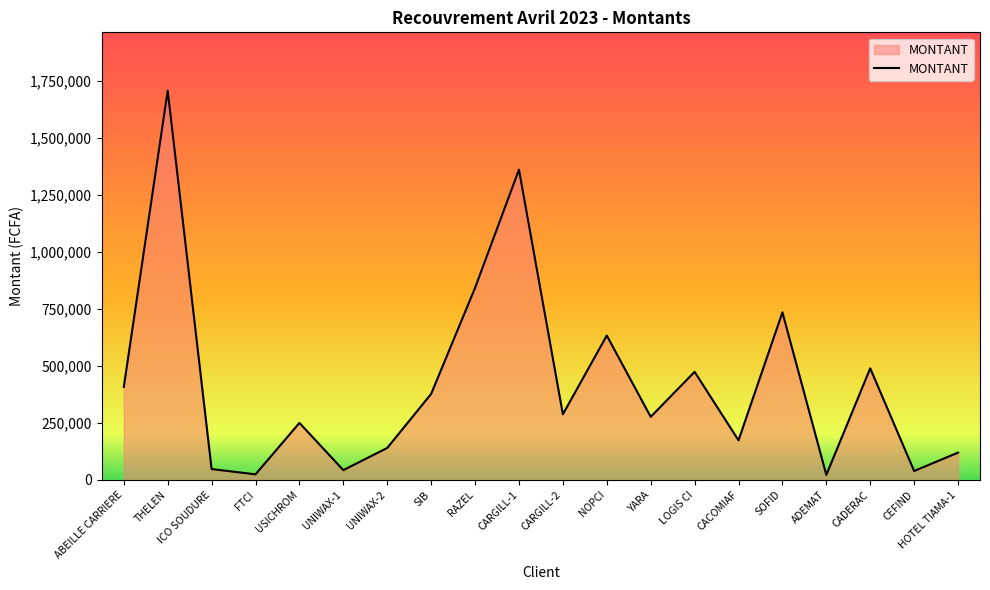

How many categories are shown in the chart?

20